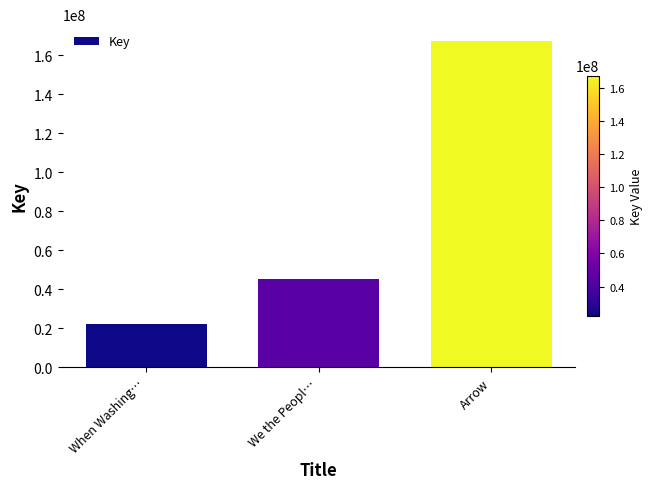

What is the change in value from We the Peopl… to Arrow?

+122317786